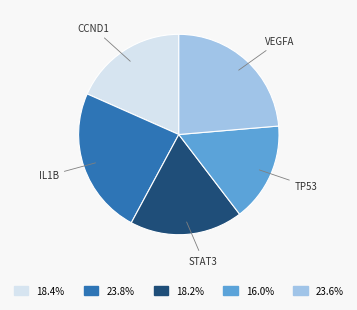

Do STAT3 and IL1B together represent more than half of the pie?

No